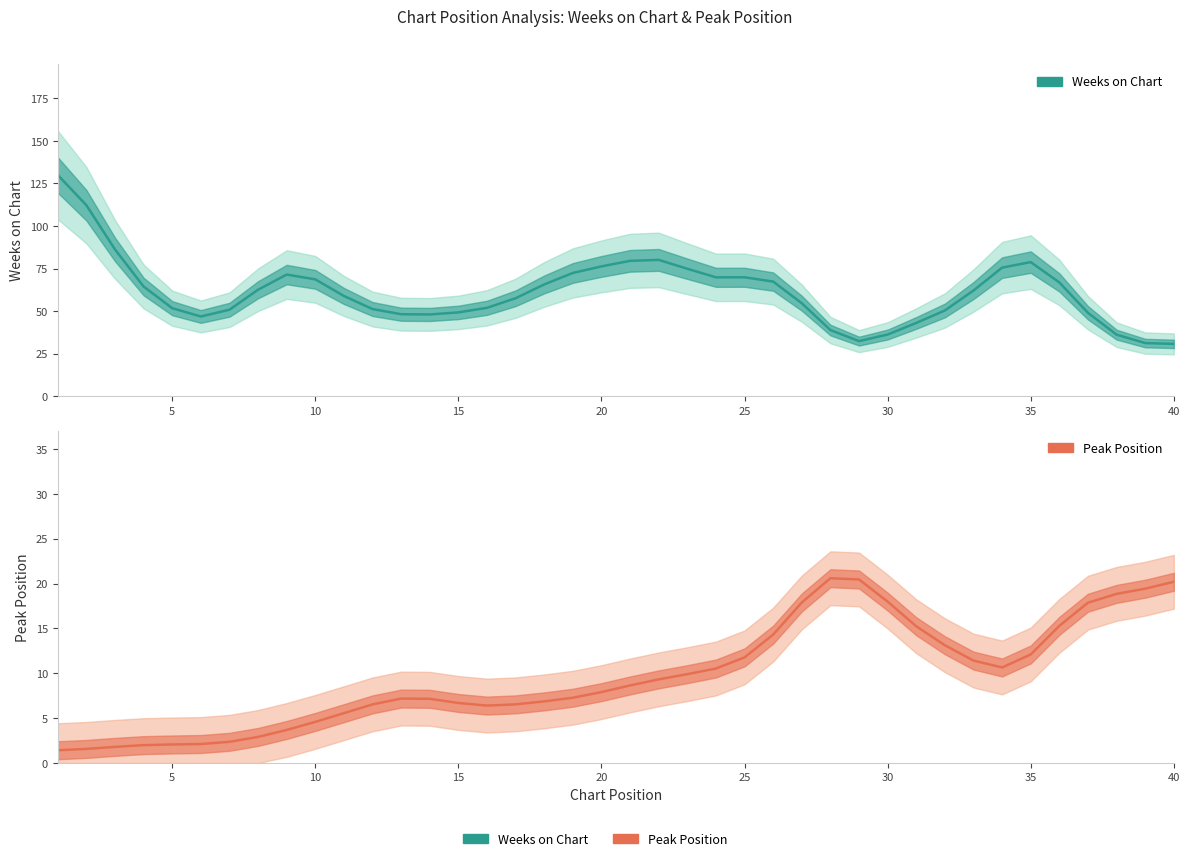

The value of Peak Position at 5 is 1.6. True or false?

True